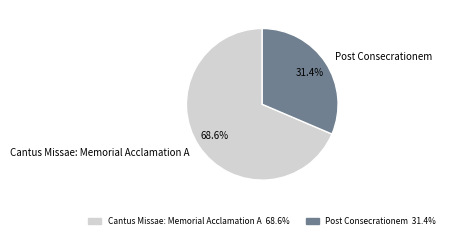

To the nearest percent, what is the combined percentage of Cantus Missae: Memorial Acclamation A and Post Consecrationem?

100%